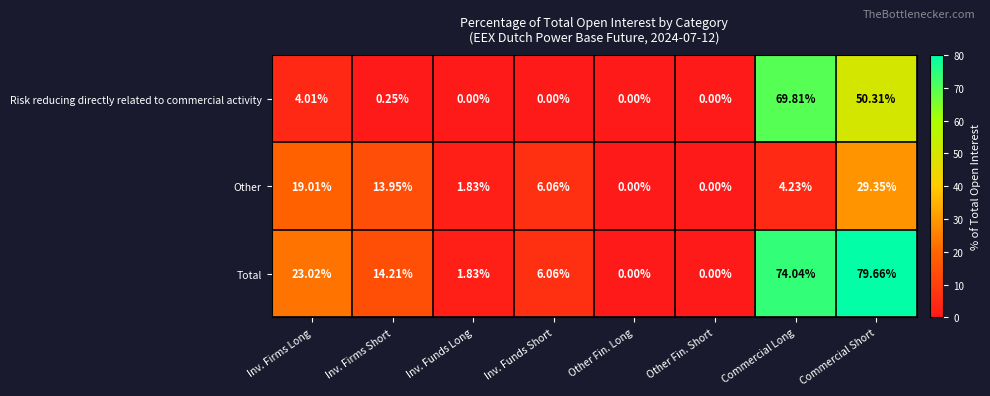

Which series changed the most between Inv. Firms Long and Other Fin. Long?

Total